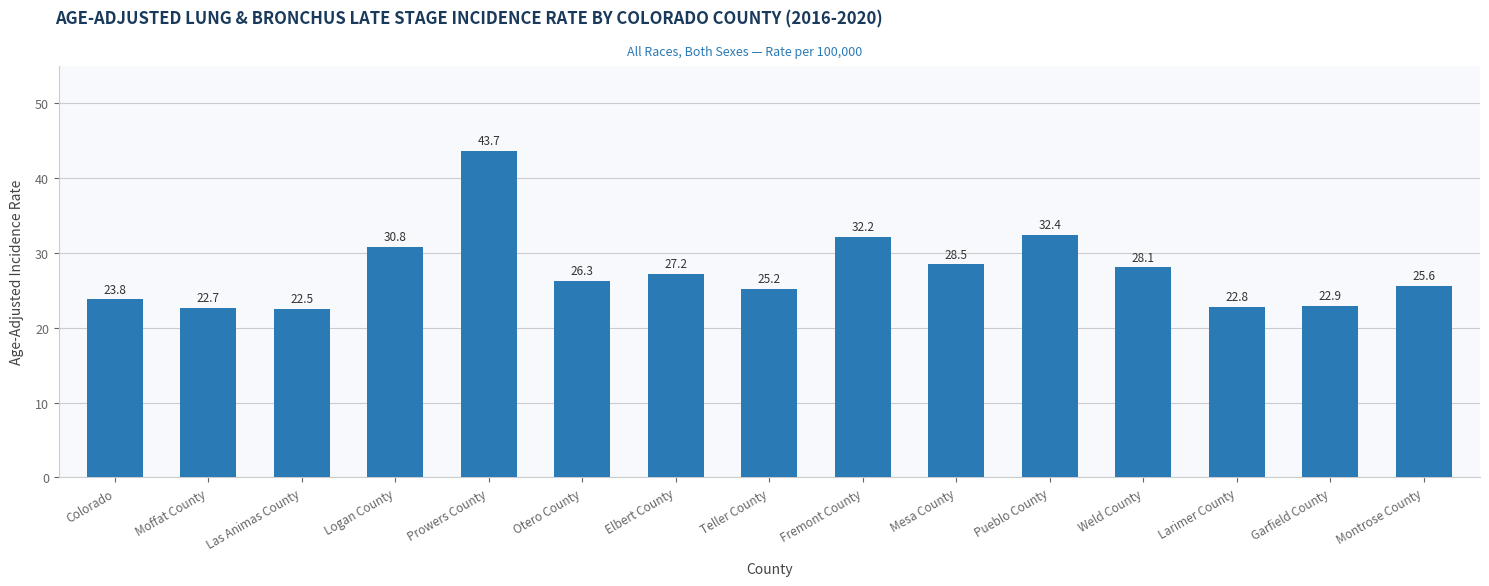

What is the value of the 12th bar from the left?

28.1